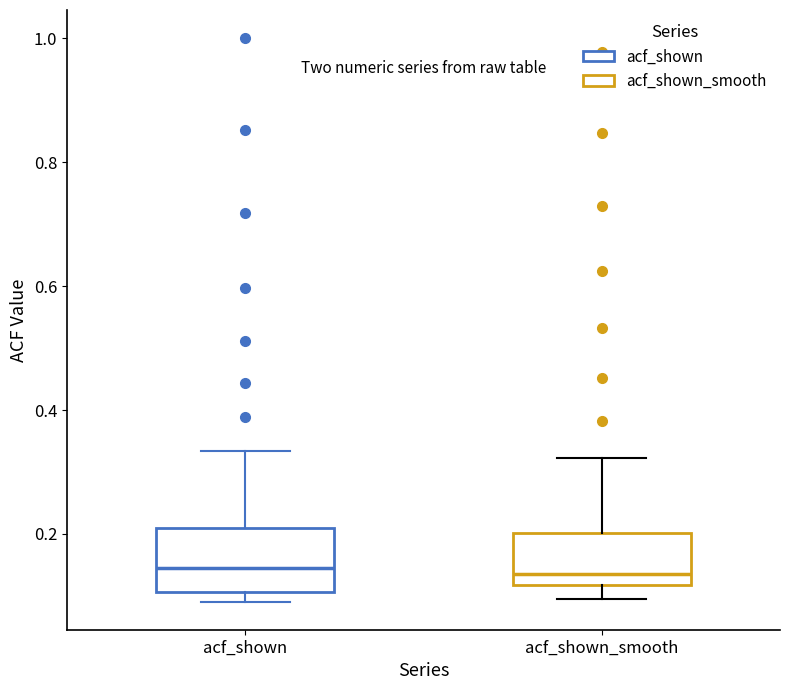

Where does the median line of the box for acf_shown_smooth sit on the y-axis? The values are not printed on the chart, so give them approximately, as read against the axis.

0.14